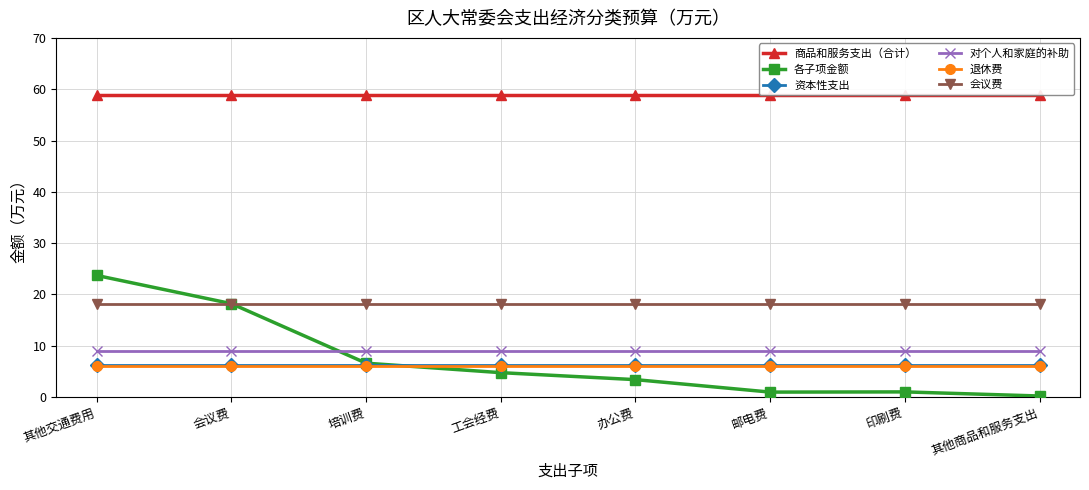

The 会议费 series shows 18.2 at 邮电费. True or false?

True